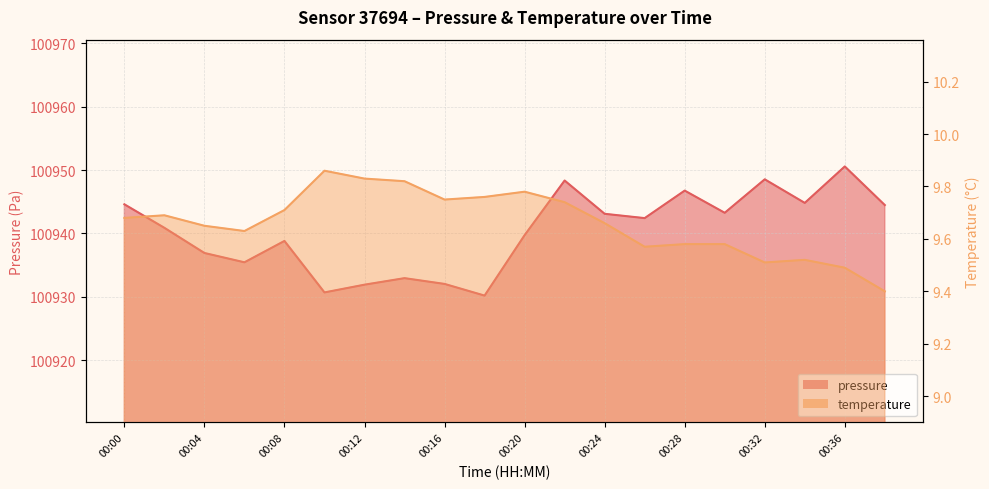

Reading left to right, extract all data points from this chart.

pressure: 00:00=100944.6	00:02=100940.9	00:04=100936.9	00:06=100935.4	00:08=100938.8	00:10=100930.7	00:12=100931.9	00:14=100932.9	00:16=100932.0	00:18=100930.2	00:20=100939.7	00:22=100948.3	00:24=100943.1	00:26=100942.4	00:28=100946.8	00:30=100943.2	00:32=100948.5	00:34=100944.8	00:36=100950.6	00:38=100944.5
temperature: 00:00=9.7	00:02=9.7	00:04=9.7	00:06=9.6	00:08=9.7	00:10=9.9	00:12=9.8	00:14=9.8	00:16=9.8	00:18=9.8	00:20=9.8	00:22=9.7	00:24=9.7	00:26=9.6	00:28=9.6	00:30=9.6	00:32=9.5	00:34=9.5	00:36=9.5	00:38=9.4